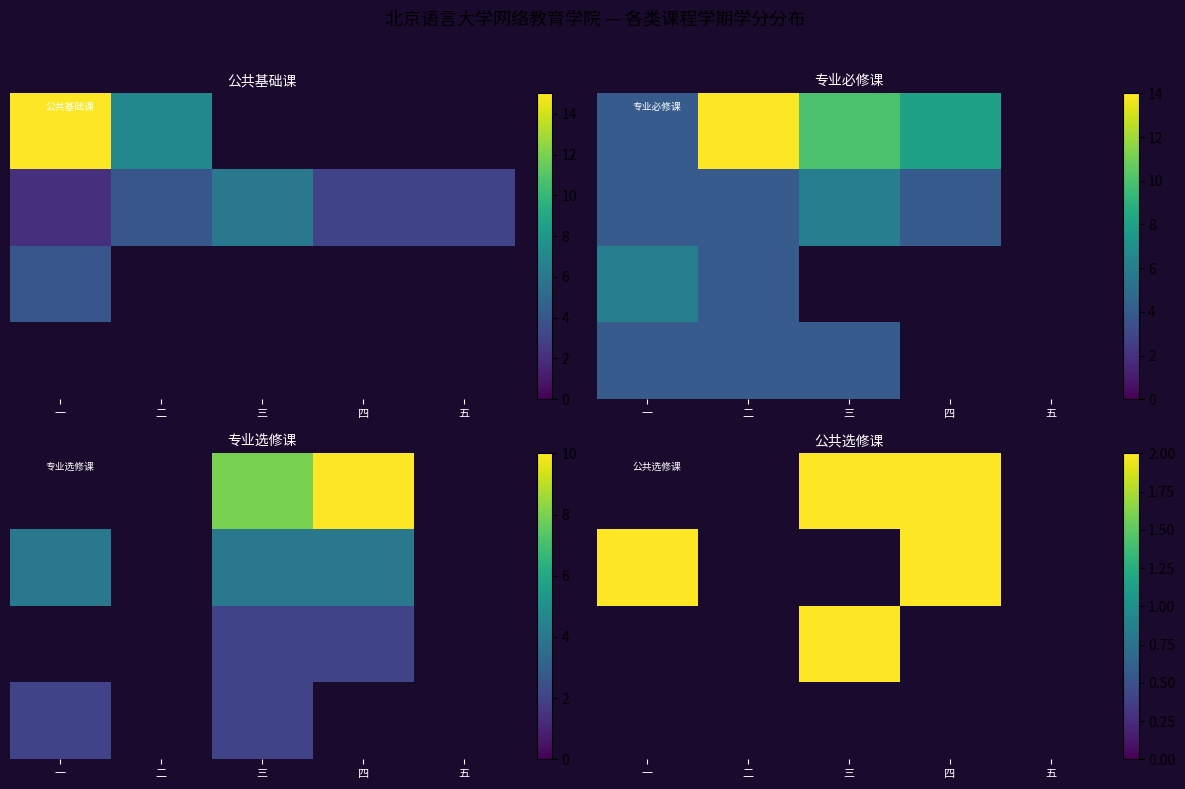

At which category does the chart reach its minimum across all series?

三